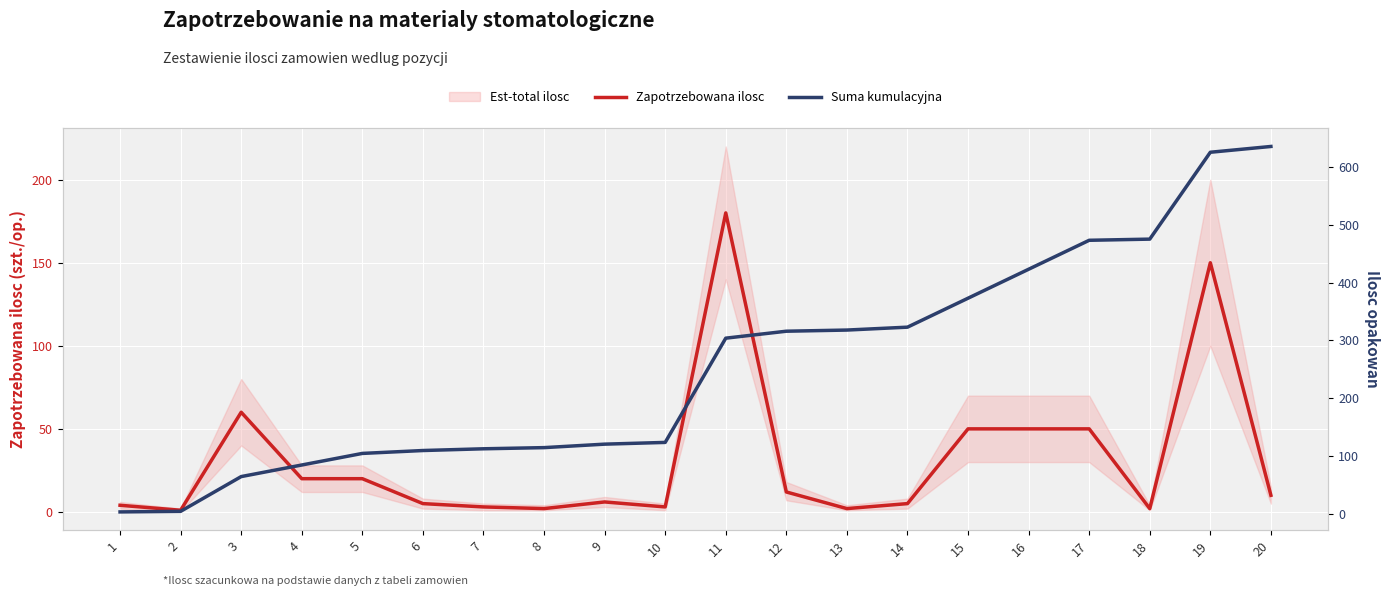

True or false: Zapotrzebowana ilosc has a value of 4 at 1.

True